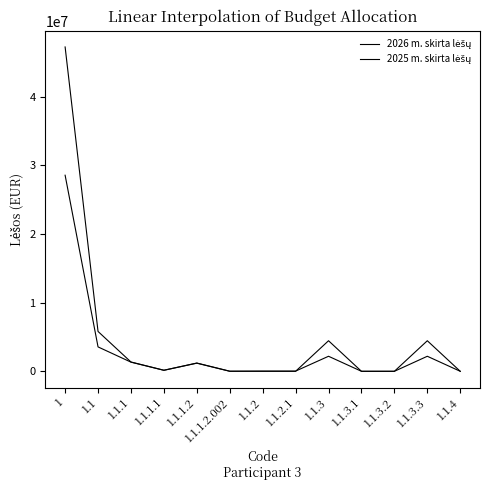

Rank the series by their maximum value, from lowest to highest.

2025 m. skirta lėšų, 2026 m. skirta lėšų